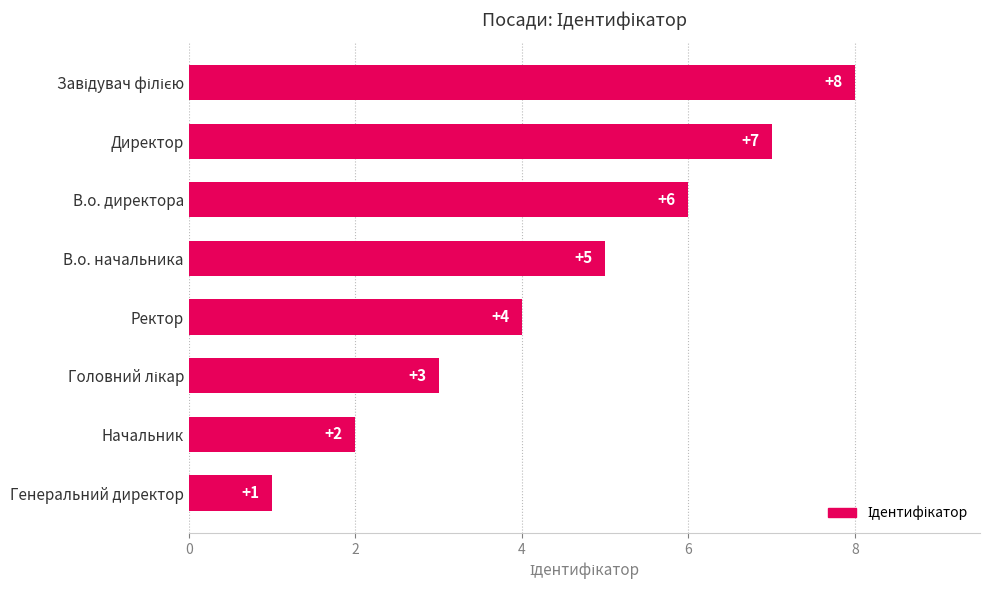

Count the number of data series in this chart.

1